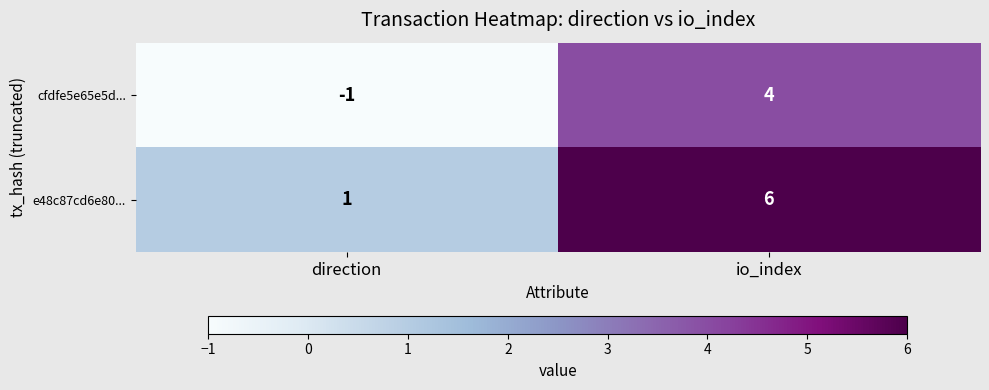

At which label is e48c87cd6e80... closest to 3?

direction